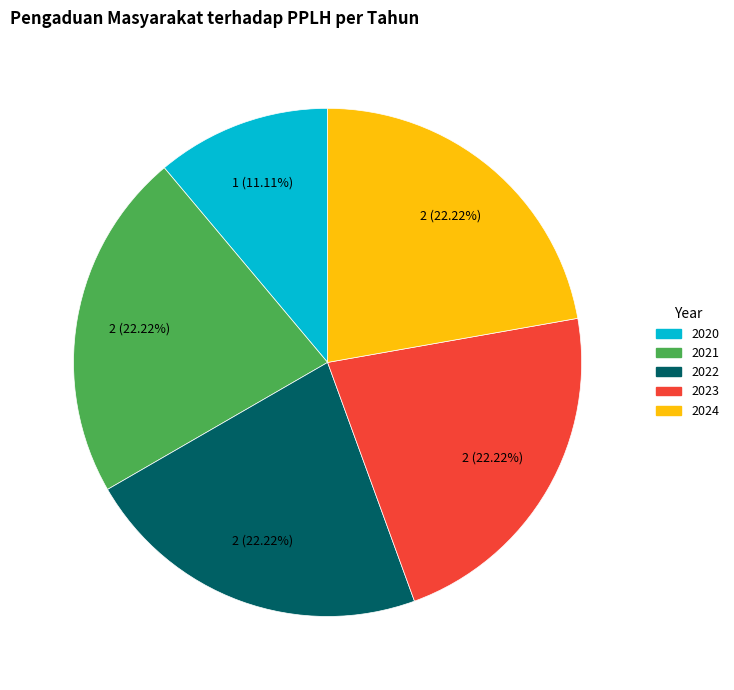

Approximately how many times larger is the value at 2022 compared to 2020?

2.0